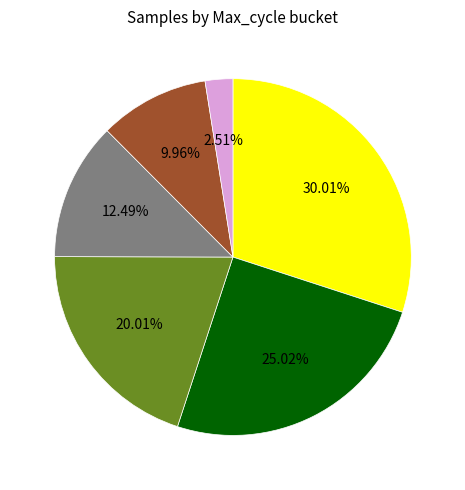

Is there a majority slice in this chart?

No